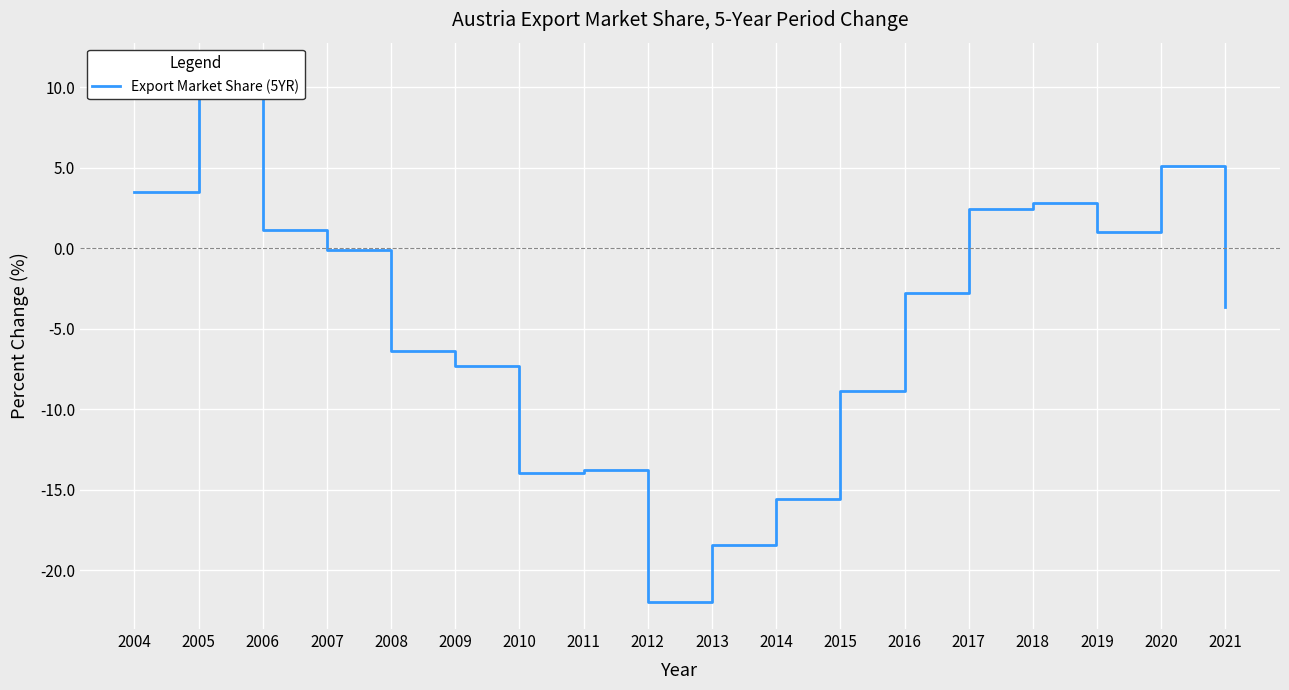

Rank the categories by value from highest to lowest.

2005, 2020, 2004, 2018, 2017, 2006, 2019, 2007, 2016, 2021, 2008, 2009, 2015, 2011, 2010, 2014, 2013, 2012